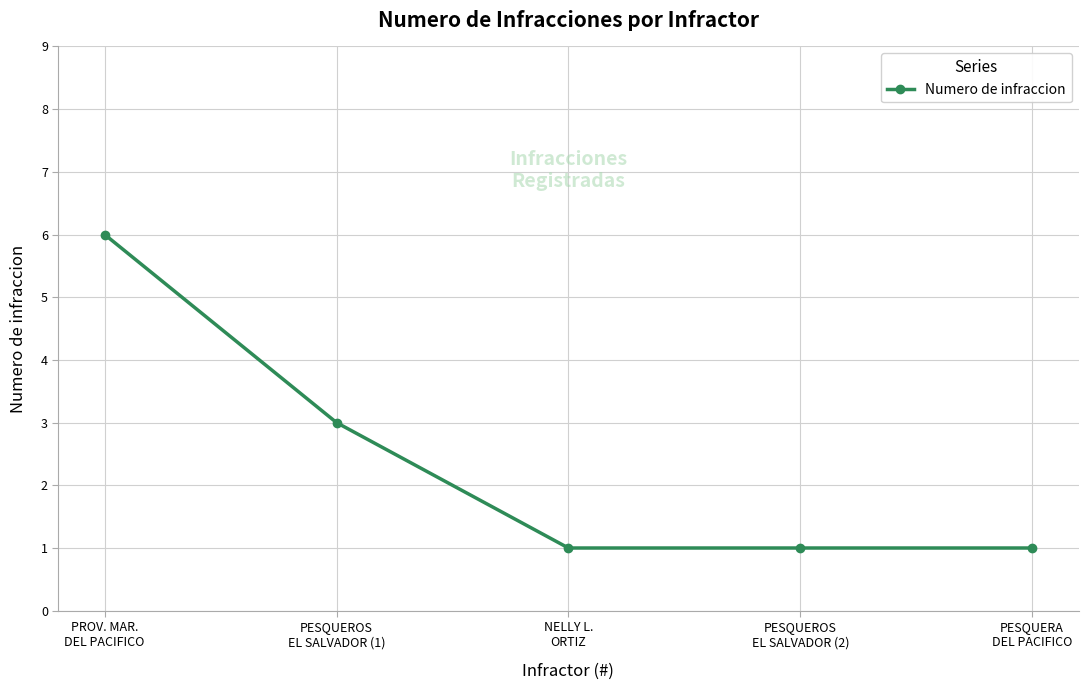

What is the change in value from PROV. MAR.
DEL PACIFICO to NELLY L.
ORTIZ?

-5